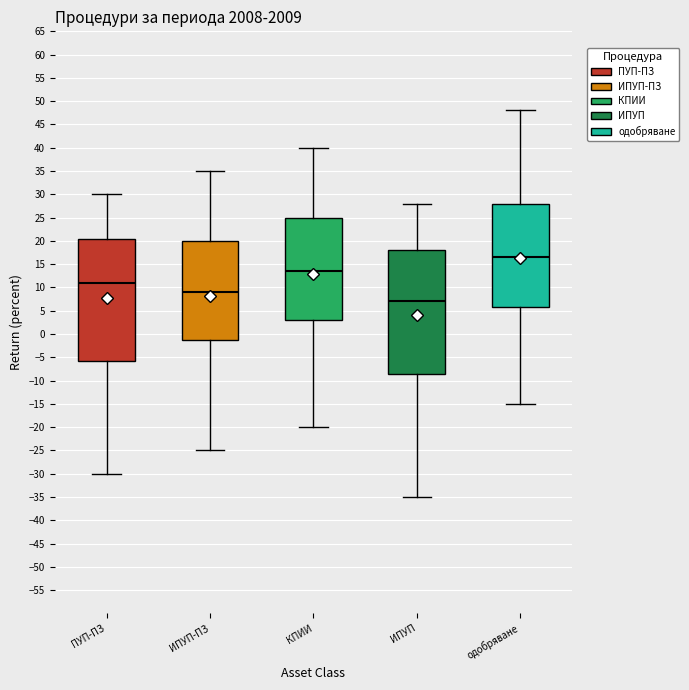

Where does the upper whisker of the box for КПИИ end on the y-axis? The values are not printed on the chart, so give them approximately, as read against the axis.

40.0